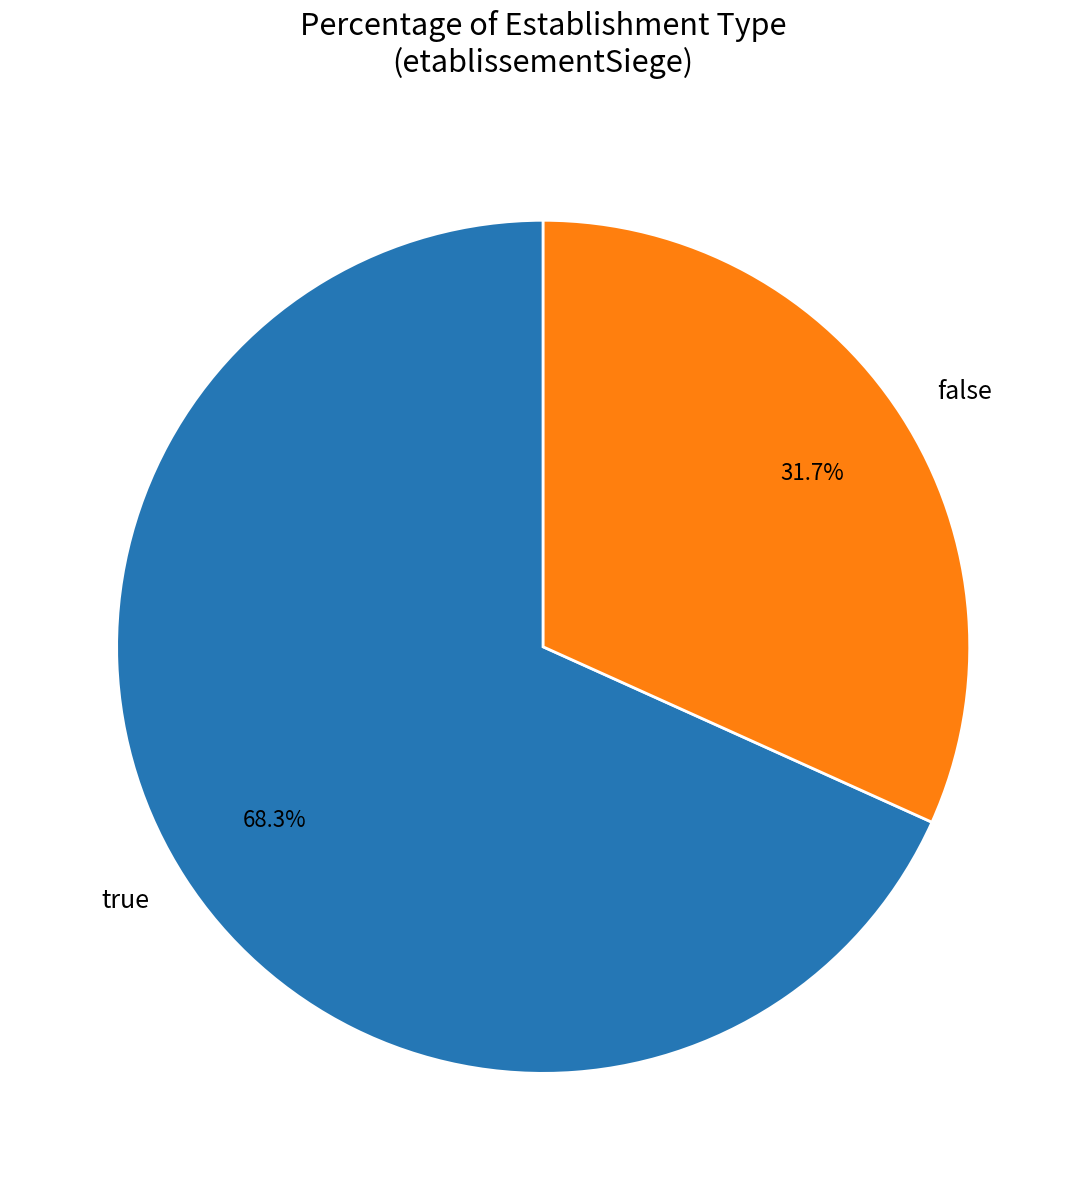

What percentage is the true slice, to the nearest percent?

68%